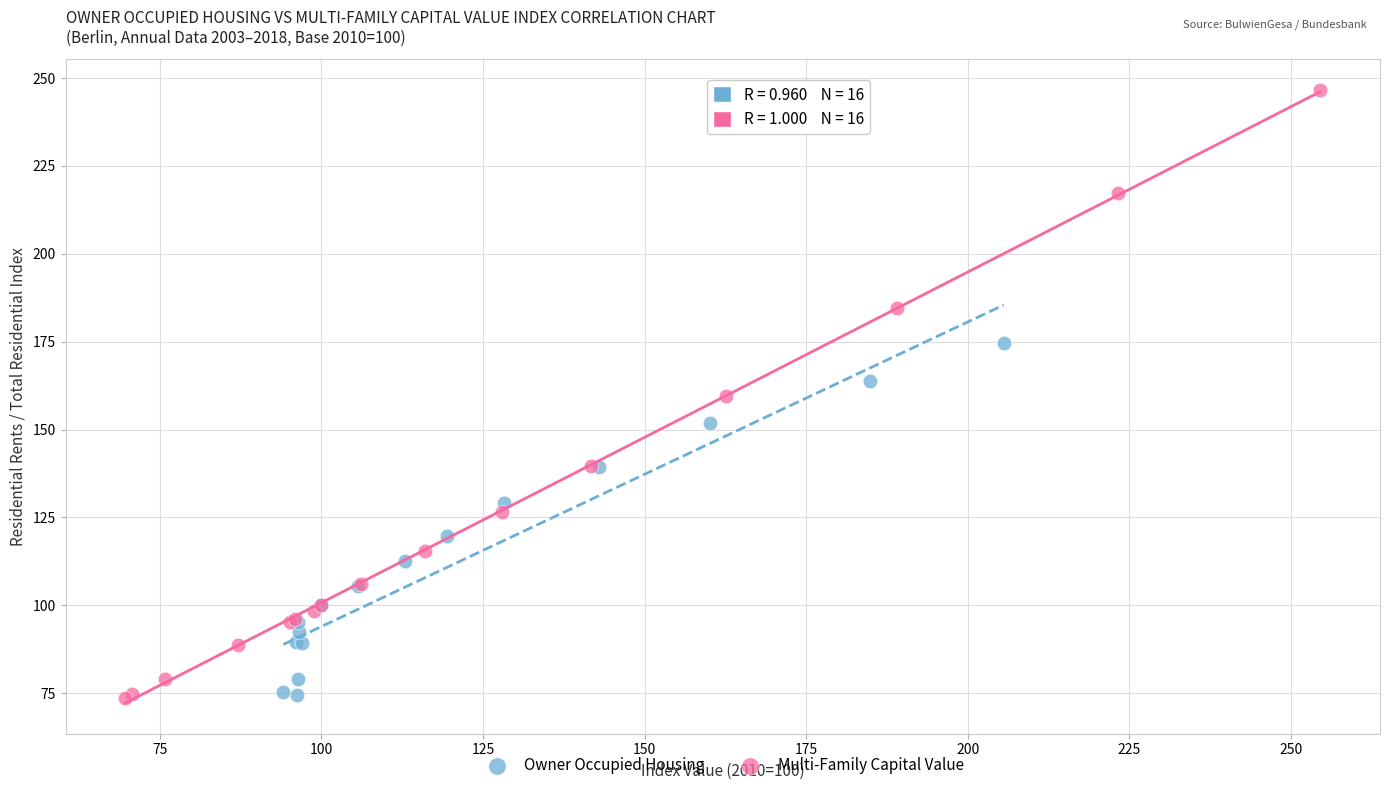

Which series has the largest Y range (max minus min)?

Multi-Family Capital Value